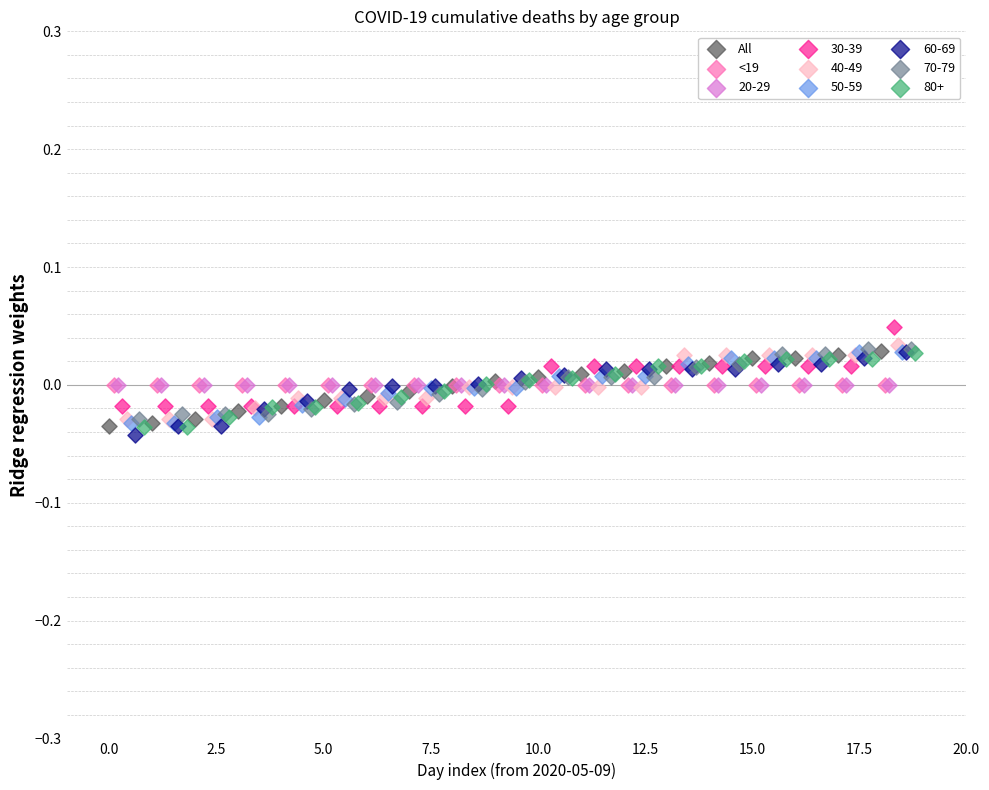

Which series reaches the minimum Y coordinate?

60-69